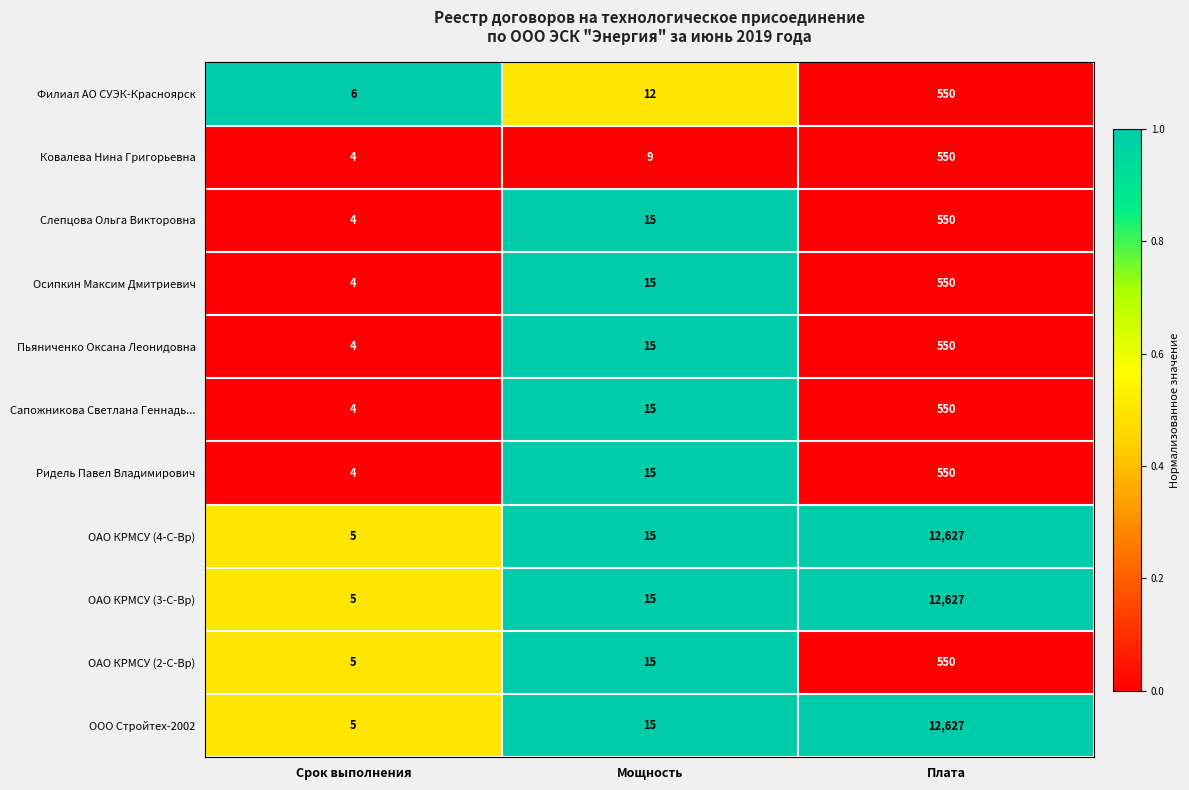

Rank the categories by Пьяниченко Оксана Леонидовна value from highest to lowest.

Плата, Мощность, Срок выполнения